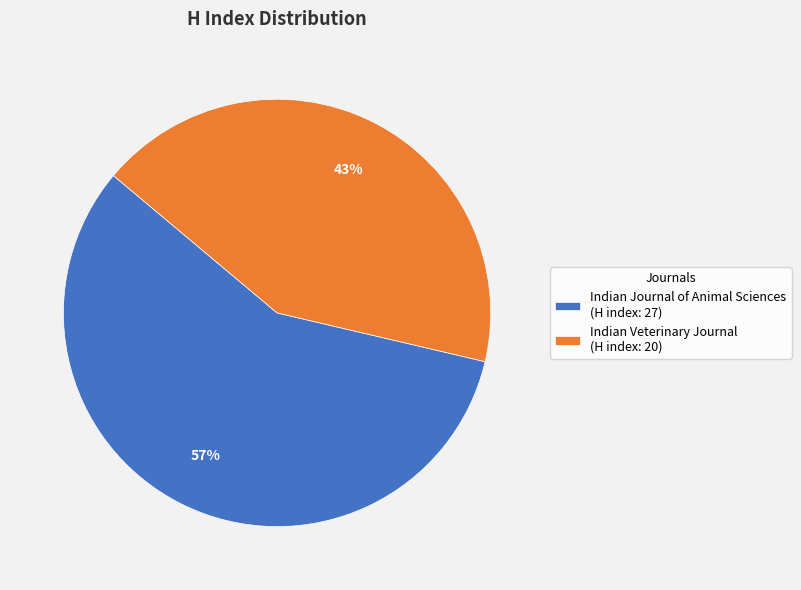

True or false: Indian Veterinary Journal accounts for 43% of the total.

True